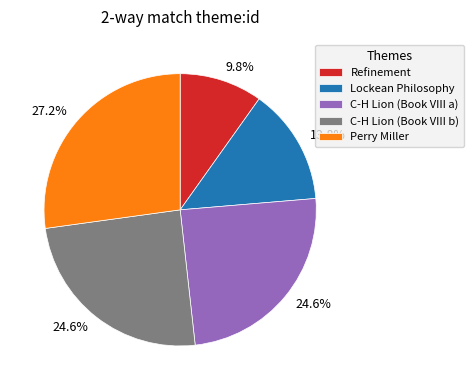

Does C-H Lion (Book VIII b) account for over 50% of the chart?

No